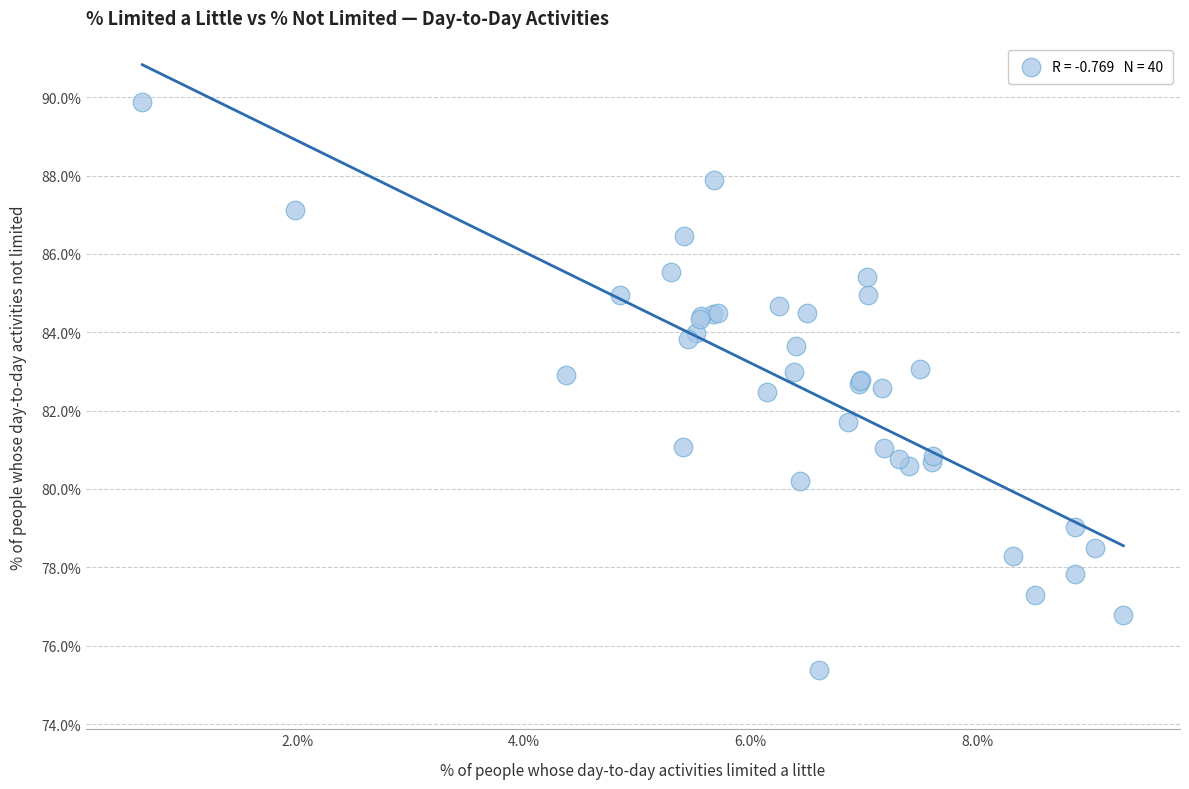

What Y value in the scatter plot is closest to 82?

81.7